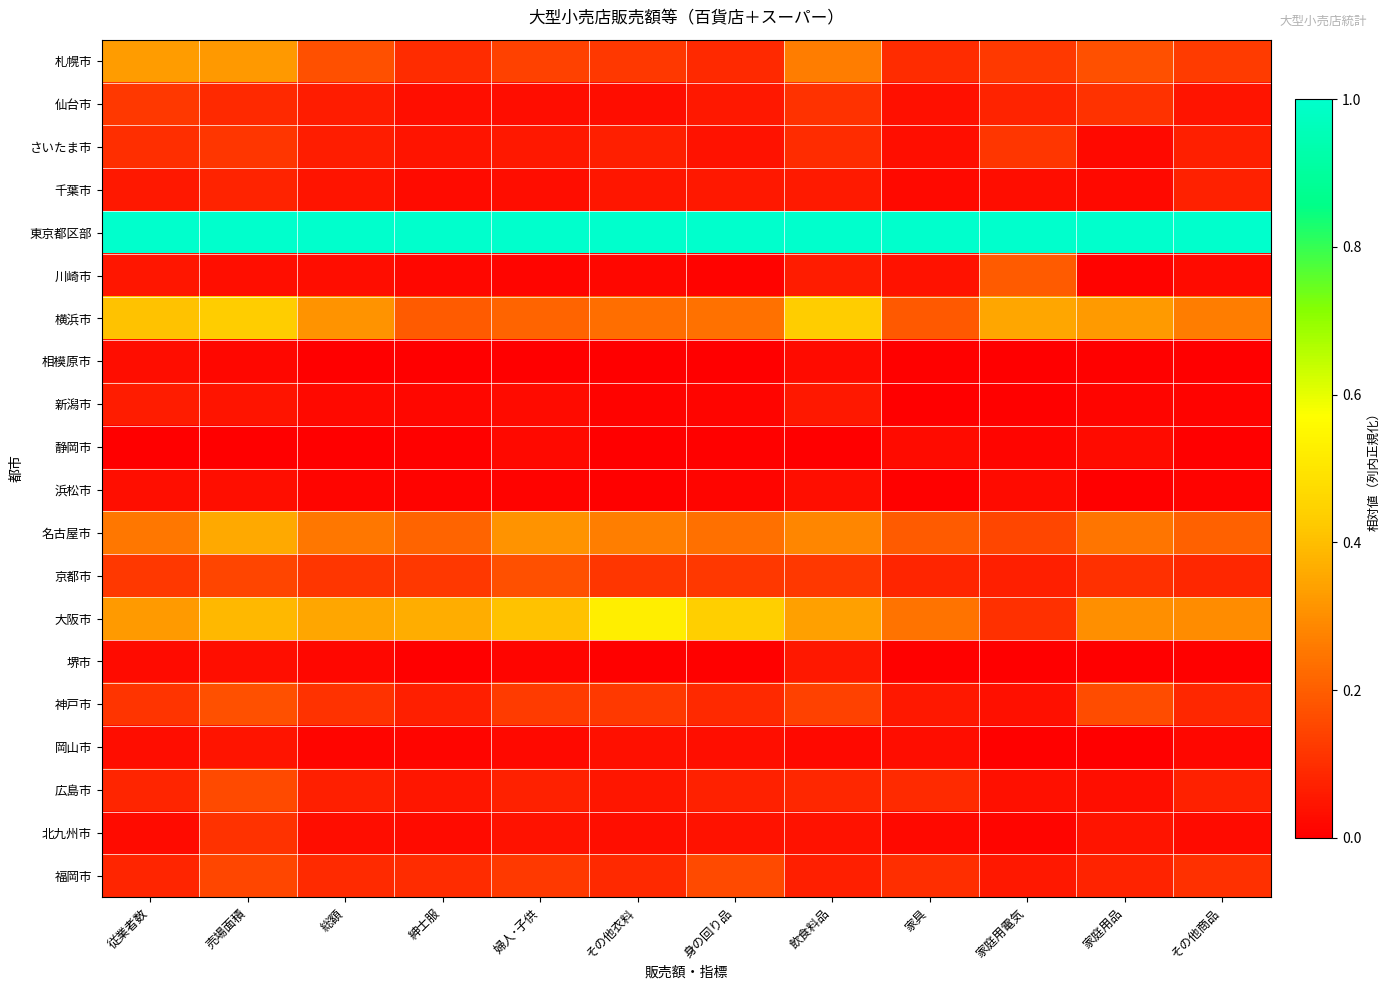

Reading left to right, what are all the values shown in this chart?

札幌市: 従業者数=0.3	売場面積=0.3	総額=0.2	紳士服=0.1	婦人･子供=0.1	その他衣料=0.1	身の回り品=0.1	飲食料品=0.3	家具=0.1	家庭用電気=0.1	家庭用品=0.2	その他商品=0.1
仙台市: 従業者数=0.1	売場面積=0.1	総額=0.1	紳士服=0.0	婦人･子供=0.0	その他衣料=0.0	身の回り品=0.1	飲食料品=0.1	家具=0.0	家庭用電気=0.1	家庭用品=0.1	その他商品=0.0
さいたま市: 従業者数=0.1	売場面積=0.1	総額=0.1	紳士服=0.0	婦人･子供=0.1	その他衣料=0.1	身の回り品=0.0	飲食料品=0.1	家具=0.0	家庭用電気=0.1	家庭用品=0.0	その他商品=0.1
千葉市: 従業者数=0.1	売場面積=0.1	総額=0.0	紳士服=0.0	婦人･子供=0.0	その他衣料=0.0	身の回り品=0.1	飲食料品=0.1	家具=0.0	家庭用電気=0.0	家庭用品=0.0	その他商品=0.1
東京都区部: 従業者数=1.0	売場面積=1.0	総額=1.0	紳士服=1.0	婦人･子供=1.0	その他衣料=1.0	身の回り品=1.0	飲食料品=1.0	家具=1.0	家庭用電気=1.0	家庭用品=1.0	その他商品=1.0
川崎市: 従業者数=0.0	売場面積=0.0	総額=0.0	紳士服=0.0	婦人･子供=0.0	その他衣料=0.0	身の回り品=0.0	飲食料品=0.1	家具=0.0	家庭用電気=0.2	家庭用品=0.0	その他商品=0.0
横浜市: 従業者数=0.4	売場面積=0.4	総額=0.3	紳士服=0.2	婦人･子供=0.2	その他衣料=0.2	身の回り品=0.2	飲食料品=0.4	家具=0.2	家庭用電気=0.3	家庭用品=0.3	その他商品=0.3
相模原市: 従業者数=0.0	売場面積=0.0	総額=0.0	紳士服=0.0	婦人･子供=0.0	その他衣料=0.0	身の回り品=0.0	飲食料品=0.0	家具=0.0	家庭用電気=0.0	家庭用品=0.0	その他商品=0.0
新潟市: 従業者数=0.1	売場面積=0.0	総額=0.0	紳士服=0.0	婦人･子供=0.0	その他衣料=0.0	身の回り品=0.0	飲食料品=0.1	家具=0.0	家庭用電気=0.0	家庭用品=0.0	その他商品=0.0
静岡市: 従業者数=0.0	売場面積=0.0	総額=0.0	紳士服=0.0	婦人･子供=0.0	その他衣料=0.0	身の回り品=0.0	飲食料品=0.0	家具=0.0	家庭用電気=0.0	家庭用品=0.0	その他商品=0.0
浜松市: 従業者数=0.0	売場面積=0.0	総額=0.0	紳士服=0.0	婦人･子供=0.0	その他衣料=0.0	身の回り品=0.0	飲食料品=0.0	家具=0.0	家庭用電気=0.0	家庭用品=0.0	その他商品=0.0
名古屋市: 従業者数=0.3	売場面積=0.4	総額=0.3	紳士服=0.2	婦人･子供=0.3	その他衣料=0.3	身の回り品=0.2	飲食料品=0.3	家具=0.2	家庭用電気=0.2	家庭用品=0.2	その他商品=0.2
京都市: 従業者数=0.1	売場面積=0.1	総額=0.1	紳士服=0.1	婦人･子供=0.2	その他衣料=0.1	身の回り品=0.1	飲食料品=0.1	家具=0.1	家庭用電気=0.1	家庭用品=0.1	その他商品=0.1
大阪市: 従業者数=0.3	売場面積=0.4	総額=0.4	紳士服=0.4	婦人･子供=0.4	その他衣料=0.5	身の回り品=0.4	飲食料品=0.3	家具=0.2	家庭用電気=0.1	家庭用品=0.3	その他商品=0.3
堺市: 従業者数=0.0	売場面積=0.0	総額=0.0	紳士服=0.0	婦人･子供=0.0	その他衣料=0.0	身の回り品=0.0	飲食料品=0.1	家具=0.0	家庭用電気=0.0	家庭用品=0.0	その他商品=0.0
神戸市: 従業者数=0.1	売場面積=0.2	総額=0.1	紳士服=0.1	婦人･子供=0.1	その他衣料=0.1	身の回り品=0.1	飲食料品=0.1	家具=0.1	家庭用電気=0.0	家庭用品=0.2	その他商品=0.1
岡山市: 従業者数=0.0	売場面積=0.0	総額=0.0	紳士服=0.0	婦人･子供=0.0	その他衣料=0.0	身の回り品=0.0	飲食料品=0.0	家具=0.0	家庭用電気=0.0	家庭用品=0.0	その他商品=0.0
広島市: 従業者数=0.1	売場面積=0.2	総額=0.1	紳士服=0.0	婦人･子供=0.1	その他衣料=0.1	身の回り品=0.1	飲食料品=0.1	家具=0.1	家庭用電気=0.0	家庭用品=0.0	その他商品=0.1
北九州市: 従業者数=0.0	売場面積=0.1	総額=0.0	紳士服=0.0	婦人･子供=0.0	その他衣料=0.0	身の回り品=0.0	飲食料品=0.0	家具=0.0	家庭用電気=0.0	家庭用品=0.0	その他商品=0.0
福岡市: 従業者数=0.1	売場面積=0.2	総額=0.1	紳士服=0.1	婦人･子供=0.1	その他衣料=0.1	身の回り品=0.2	飲食料品=0.1	家具=0.1	家庭用電気=0.1	家庭用品=0.1	その他商品=0.1